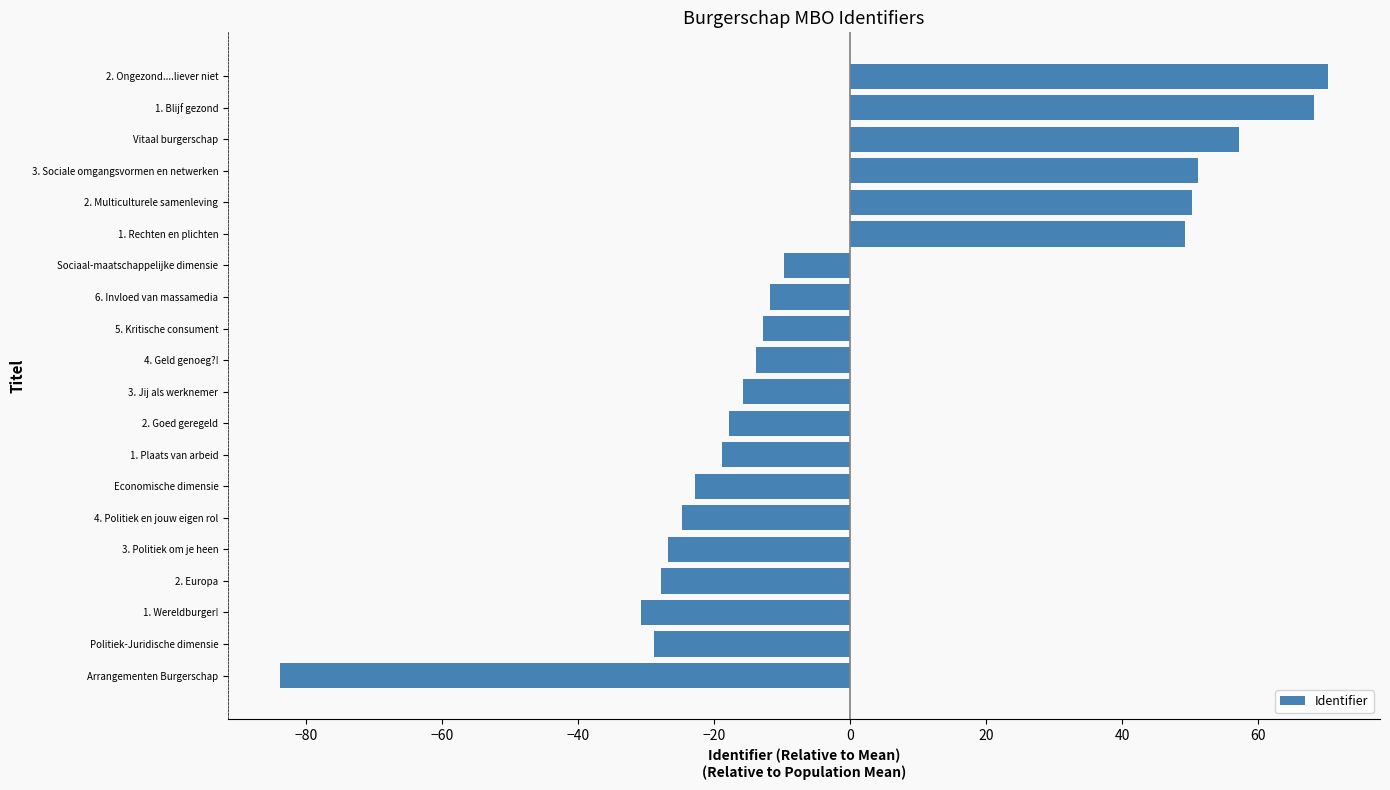

What is the greatest value displayed?

70.2